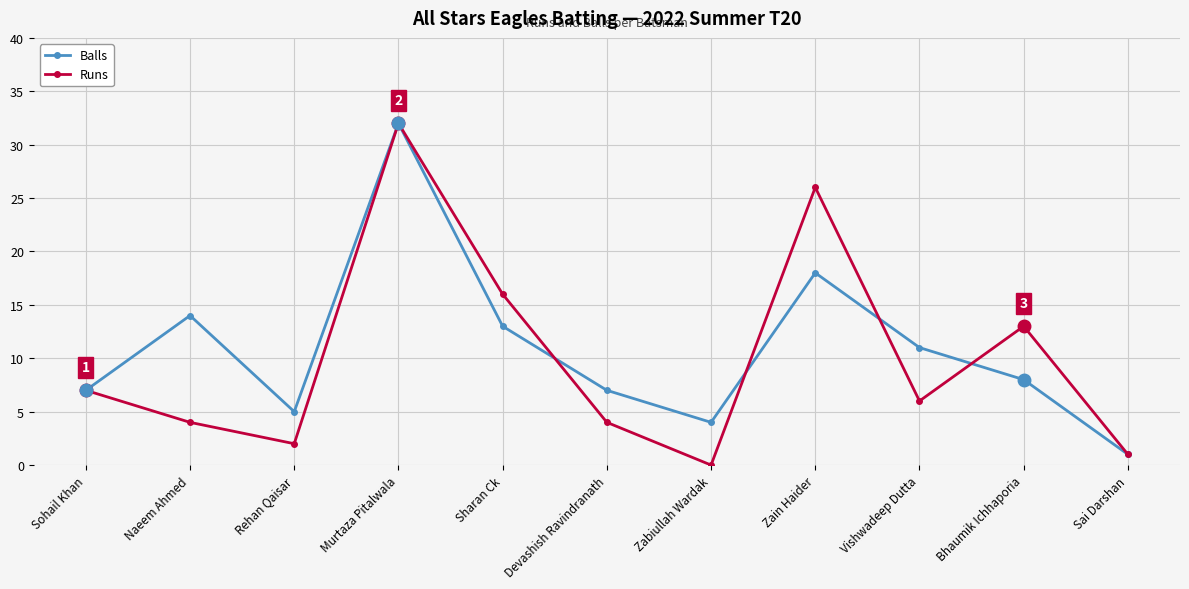

What is the value of the Runs point at the 4th from the left?

32